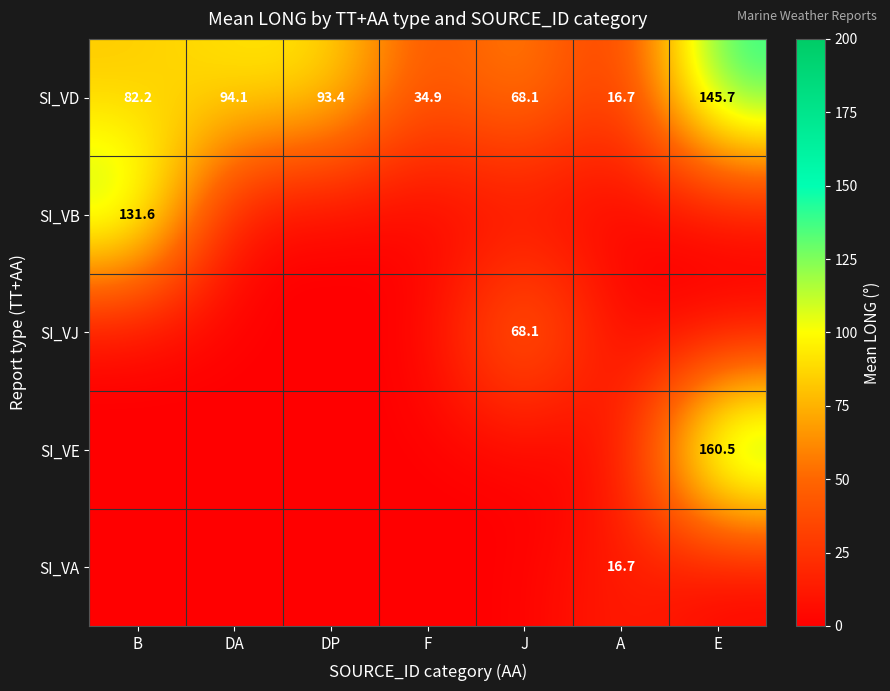

Where is SI_VD nearest to the value 81?

B